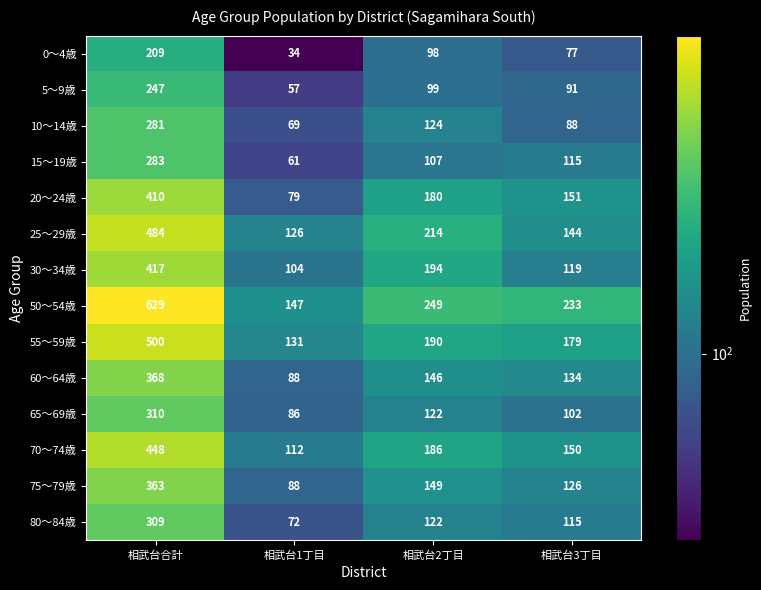

Which series has the largest total across all categories?

50～54歳